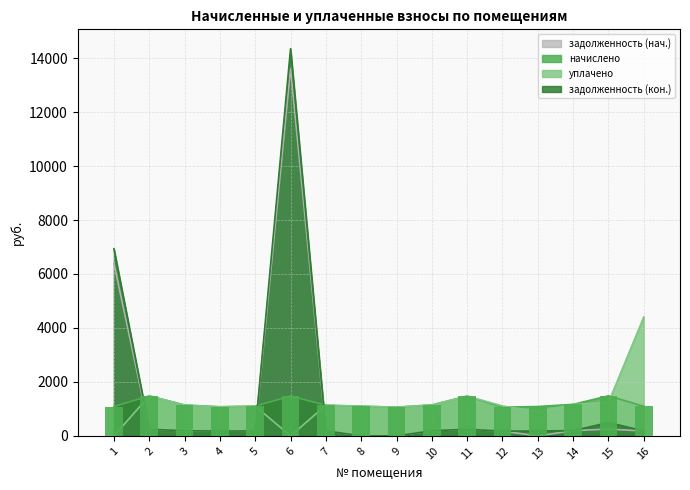

How many values in the начислено series are below 1136?

8